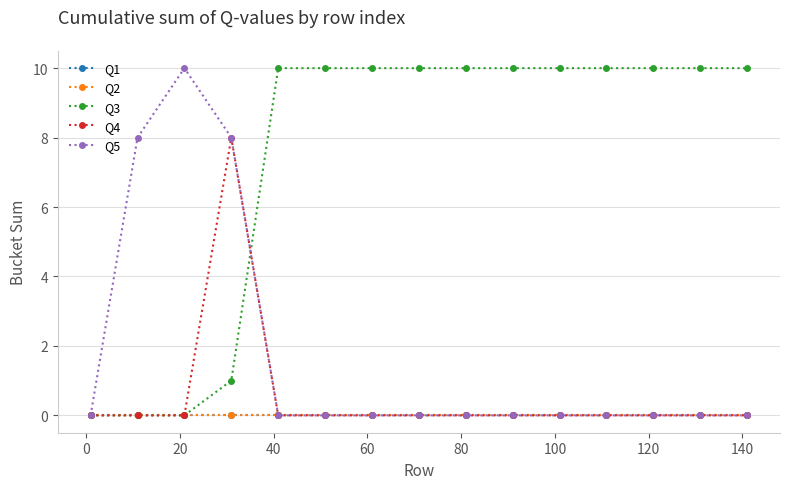

Does the chart display data point markers on the line(s)?

Yes